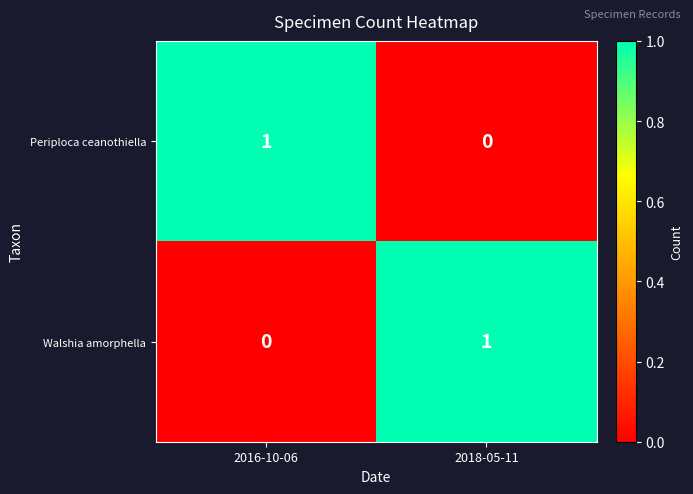

The value of Walshia amorphella at 2016-10-06 is -1. True or false?

False